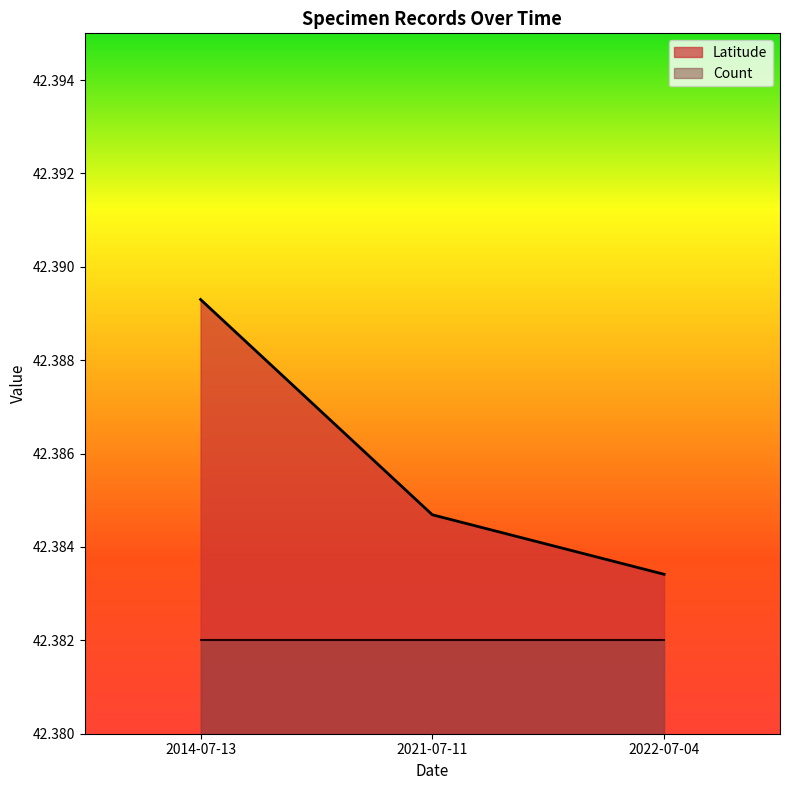

What is the minimum value shown in the chart?

42.4